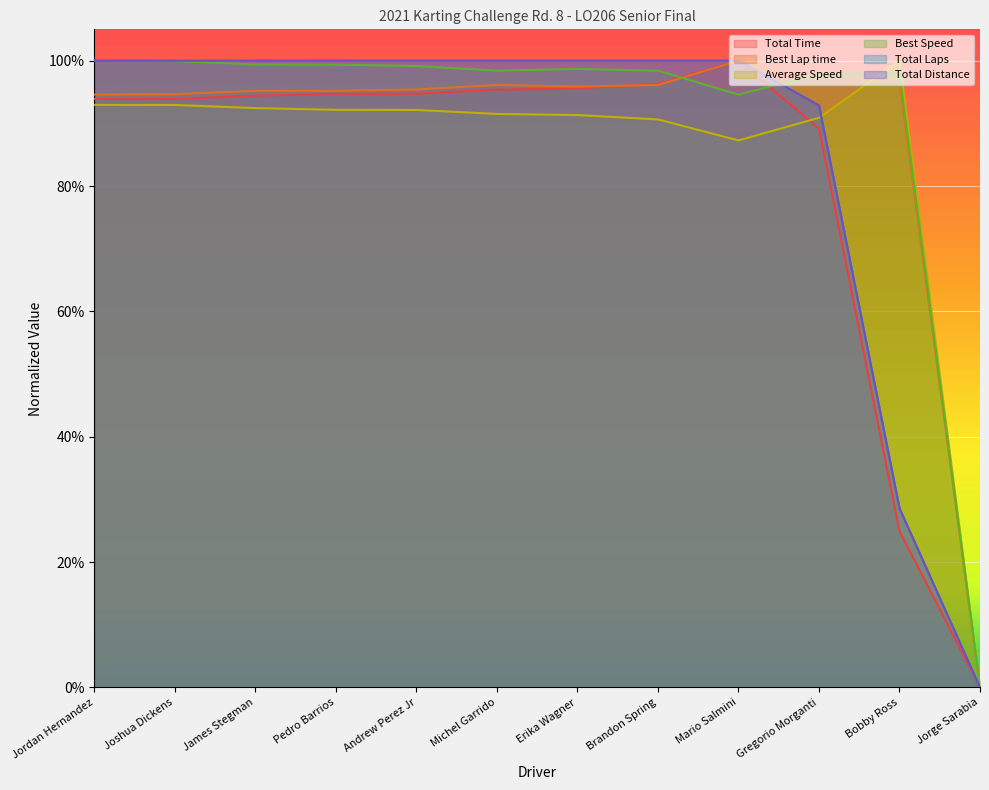

At which label is Average Speed closest to 0?

Jorge Sarabia